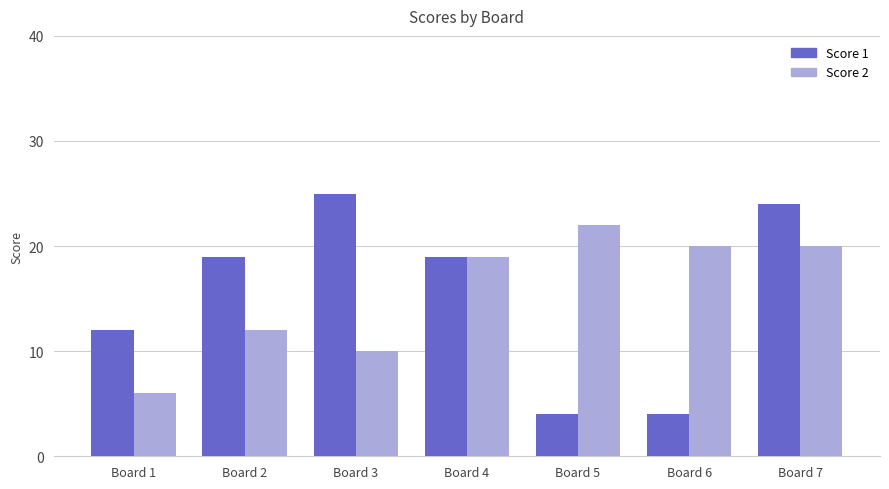

At which category is the sum across all series the highest?

Board 7